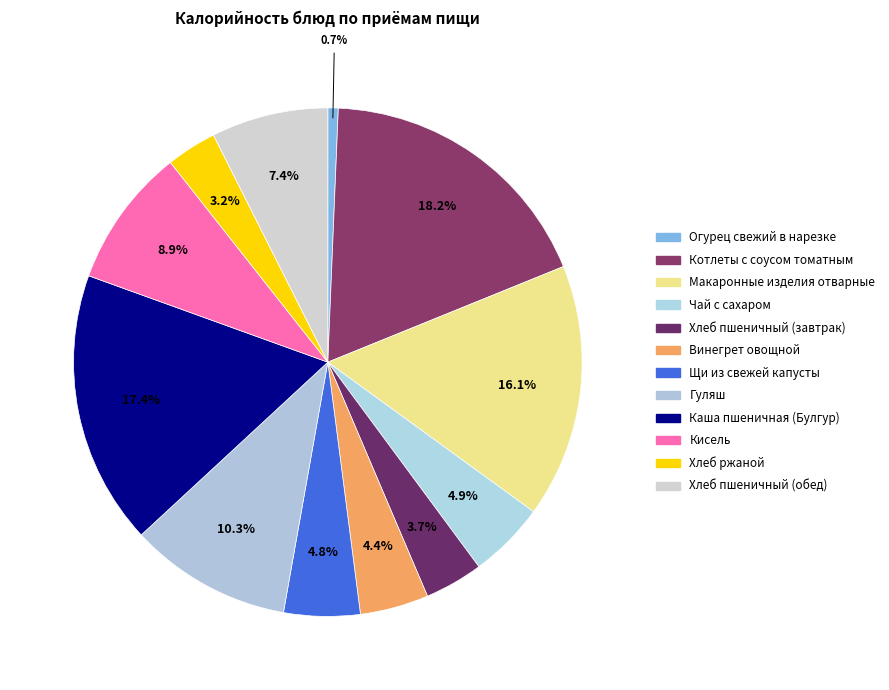

How many segments does this pie chart have?

12